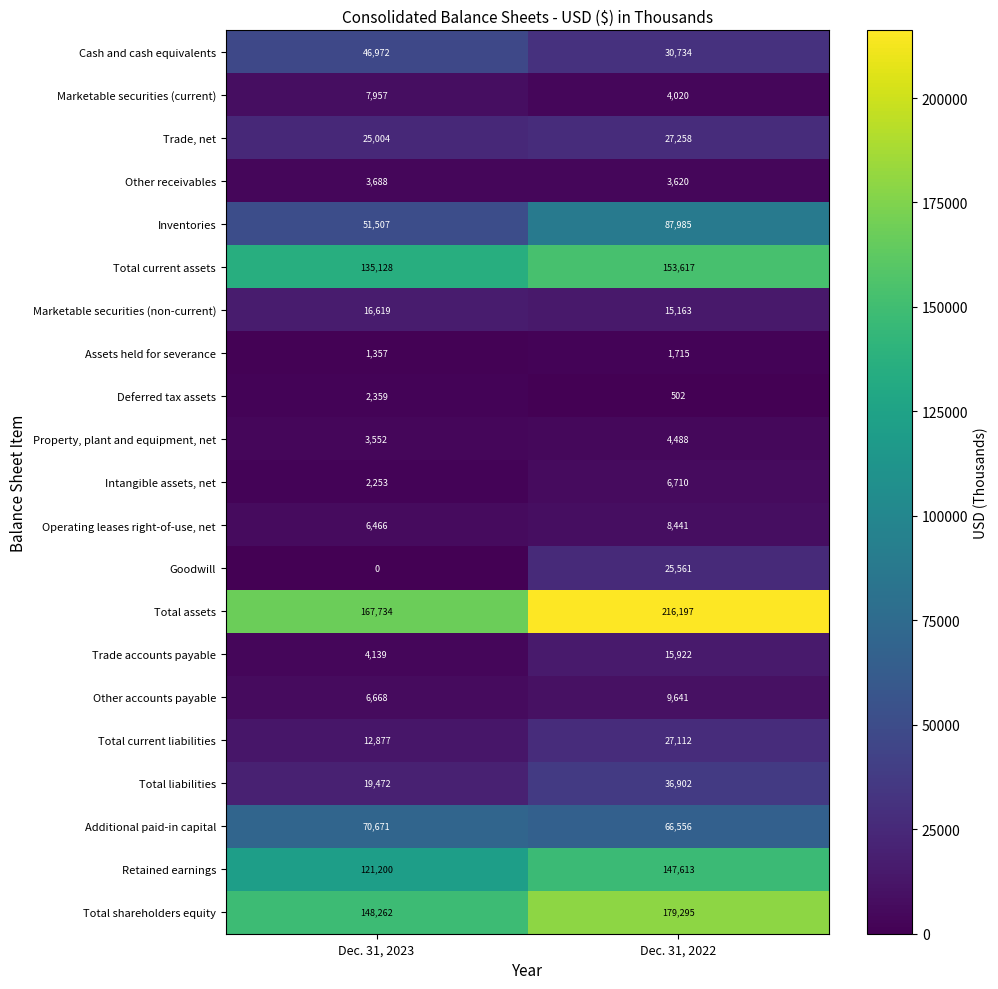

List the labels in order of Cash and cash equivalents value, smallest first.

Dec. 31, 2022, Dec. 31, 2023